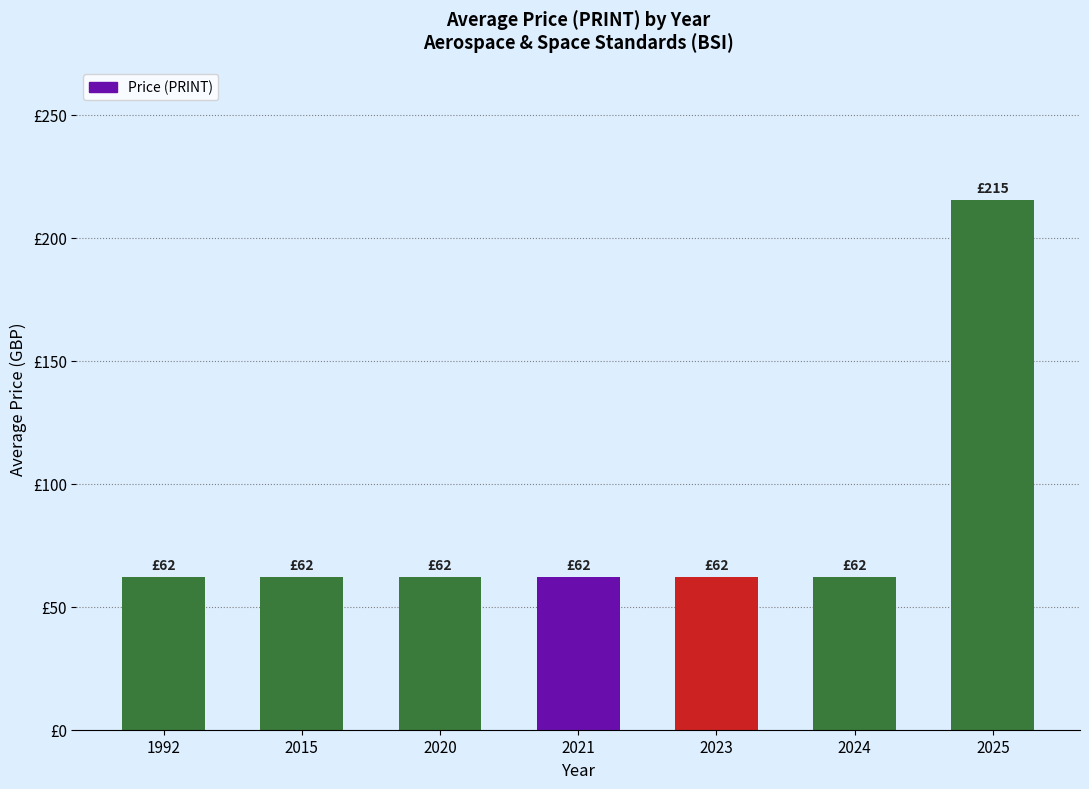

List the labels in order of value, largest first.

2025, 1992, 2015, 2020, 2021, 2023, 2024